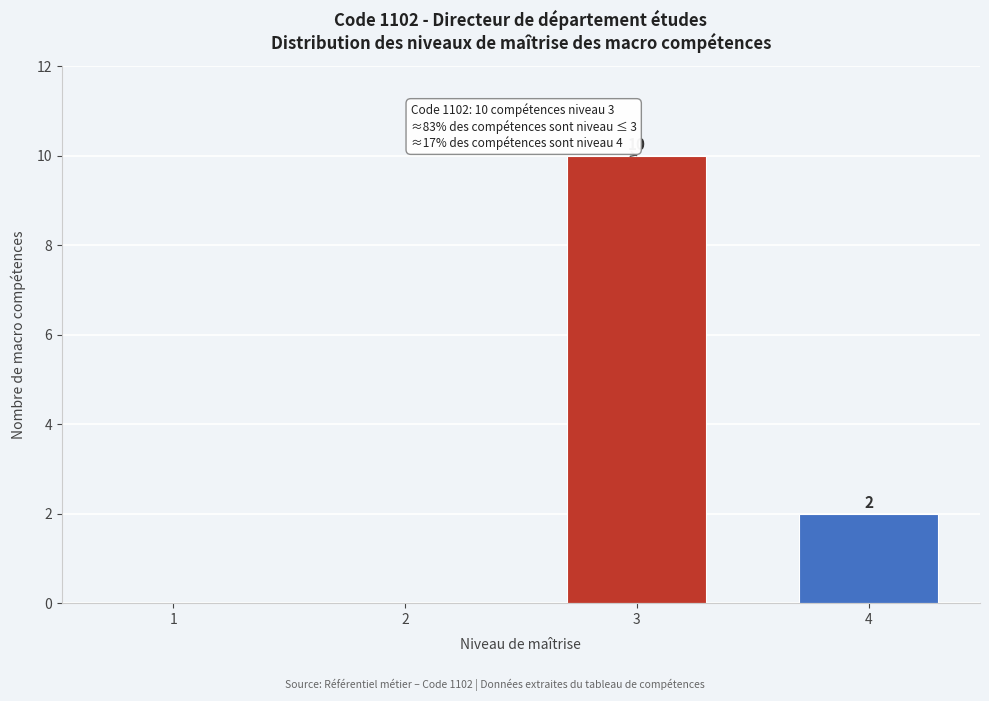

Reading right to left, extract all data points from this chart.

4=2	3=10	2=0	1=0